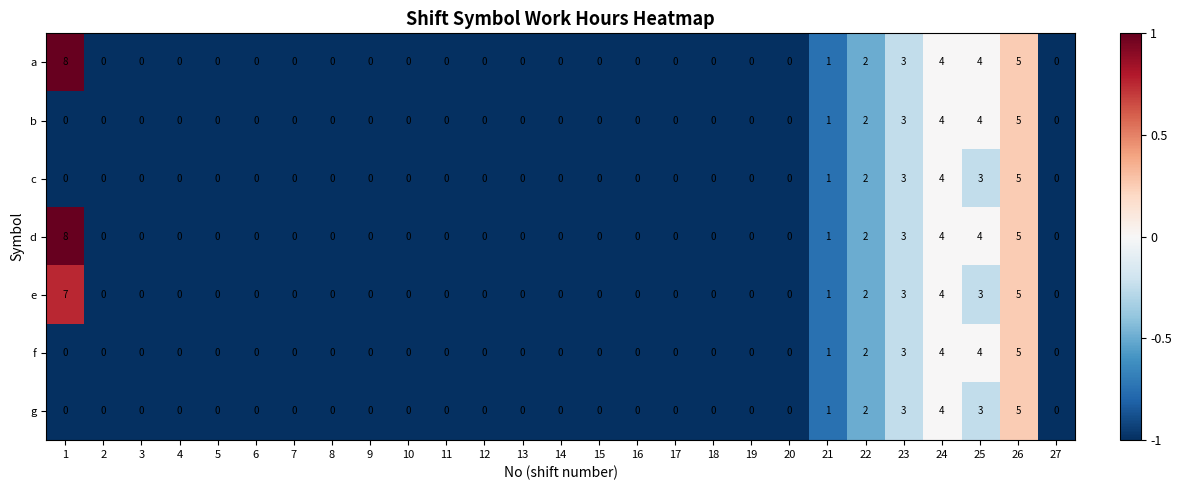

What is the sum of all b values?

19